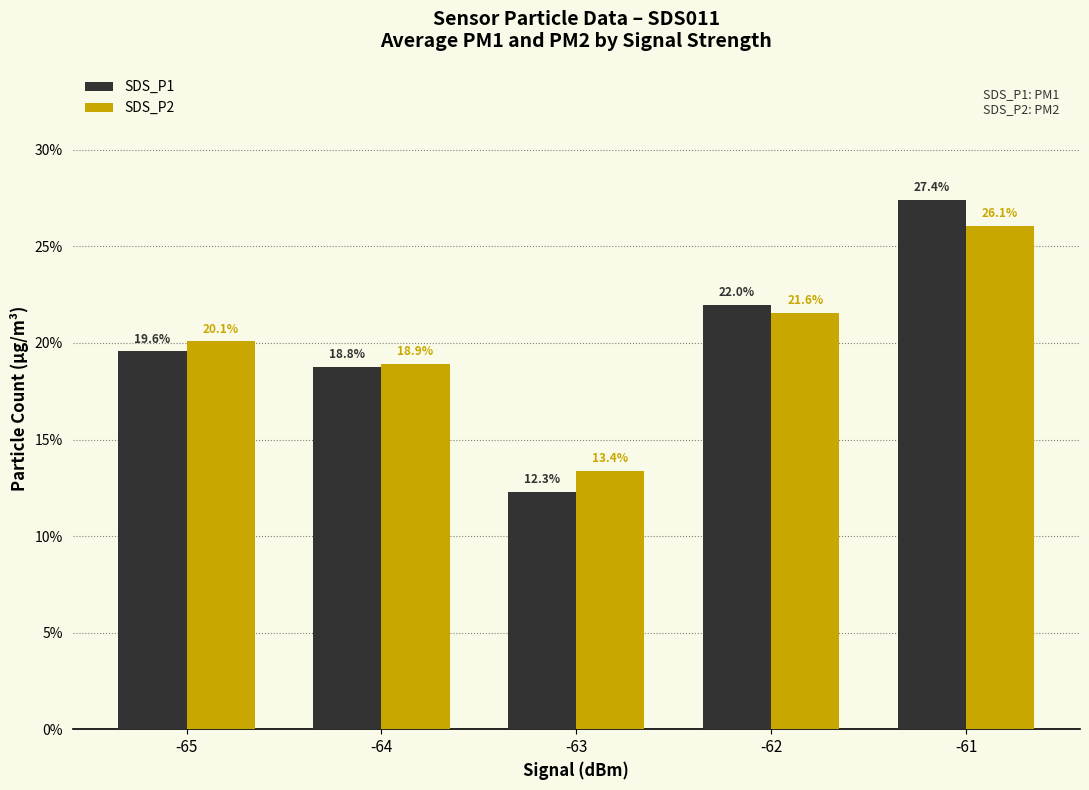

What is the difference between the maximum and second lowest values in the SDS_P2 series?

7.1